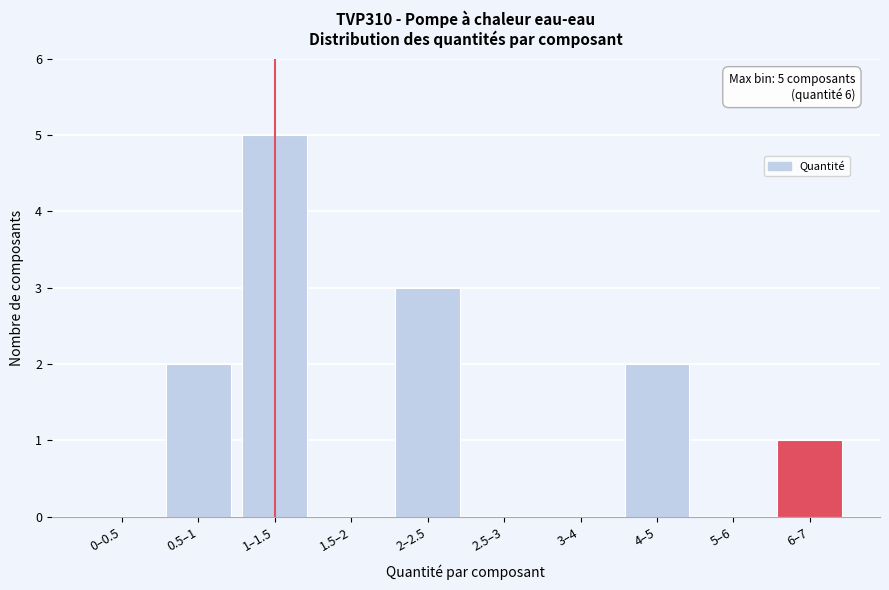

Reading left to right, transcribe all the data shown in this chart.

0–0.5=0	0.5–1=2	1–1.5=5	1.5–2=0	2–2.5=3	2.5–3=0	3–4=0	4–5=2	5–6=0	6–7=1